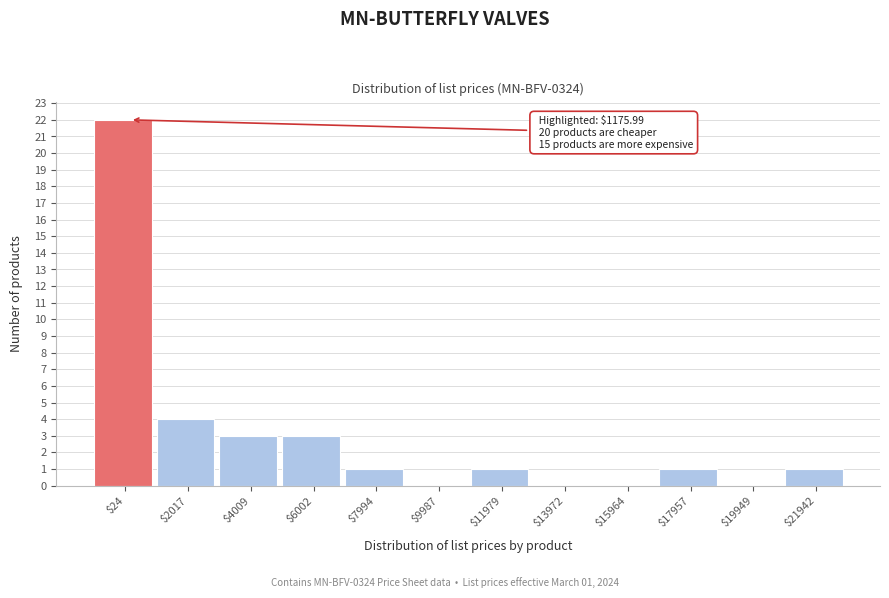

Is it true that the value at $15964 is 0?

True